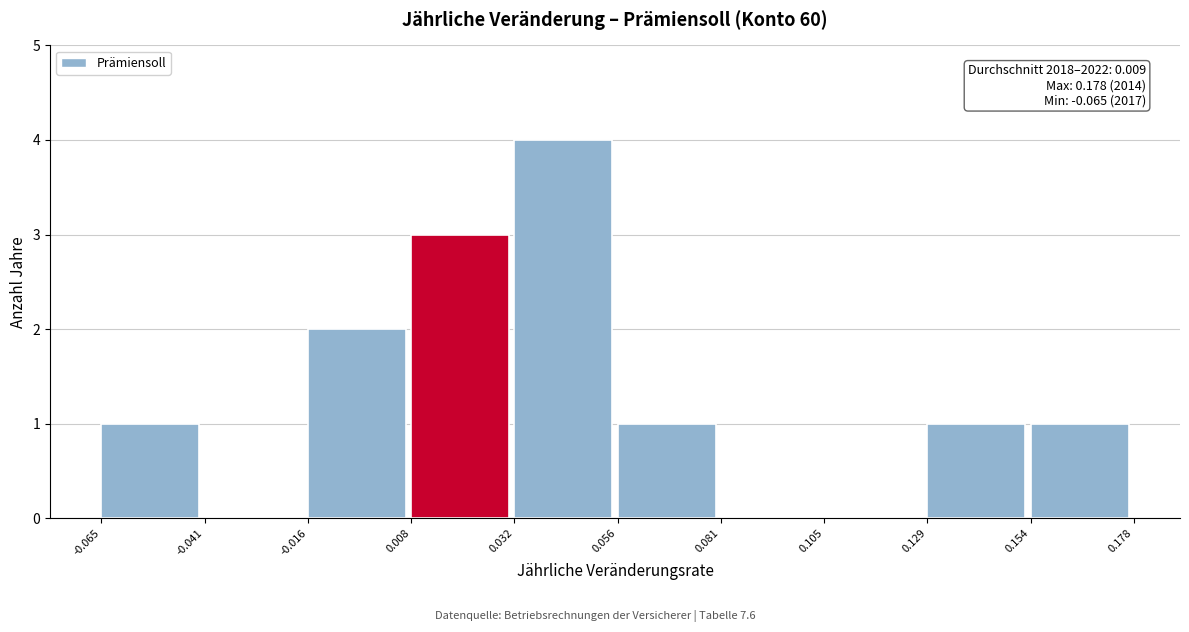

Which range on the x-axis has the tallest bar?

0.032 to 0.056